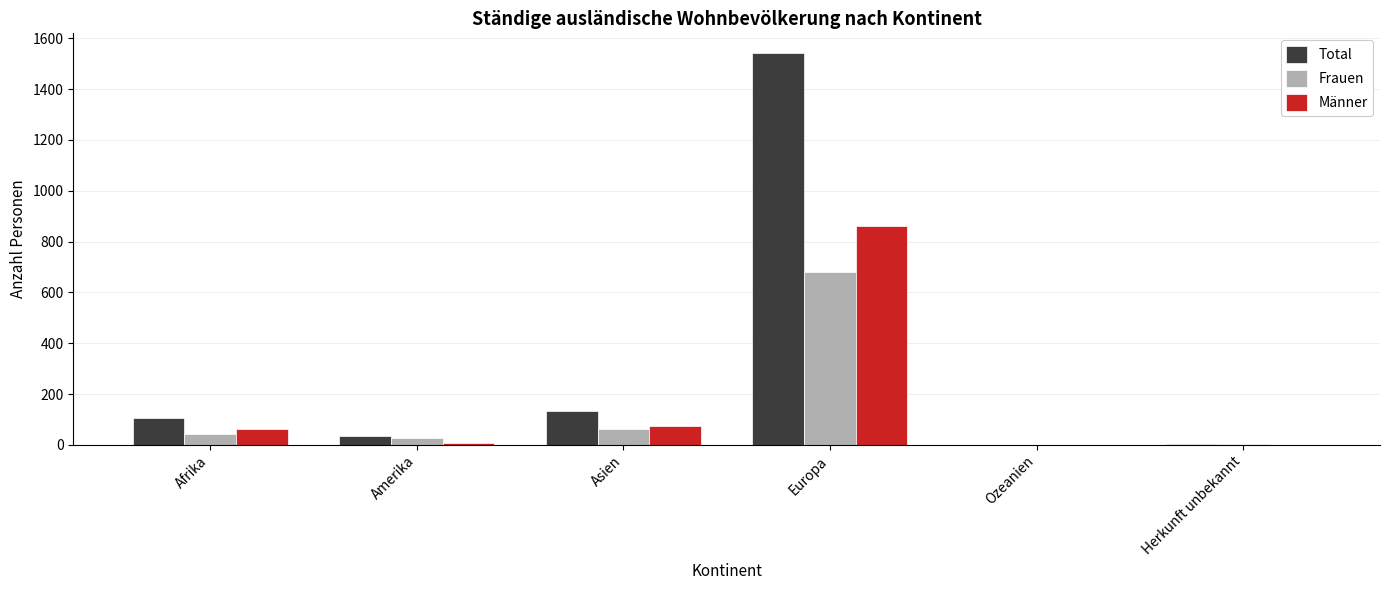

At which category is the sum across all series the highest?

Europa